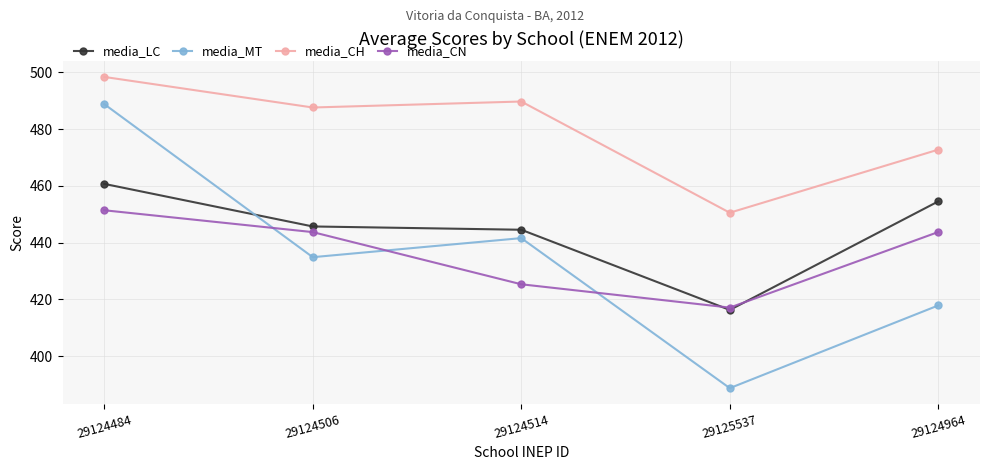

What is the total value across all series at 29125537?

1672.7